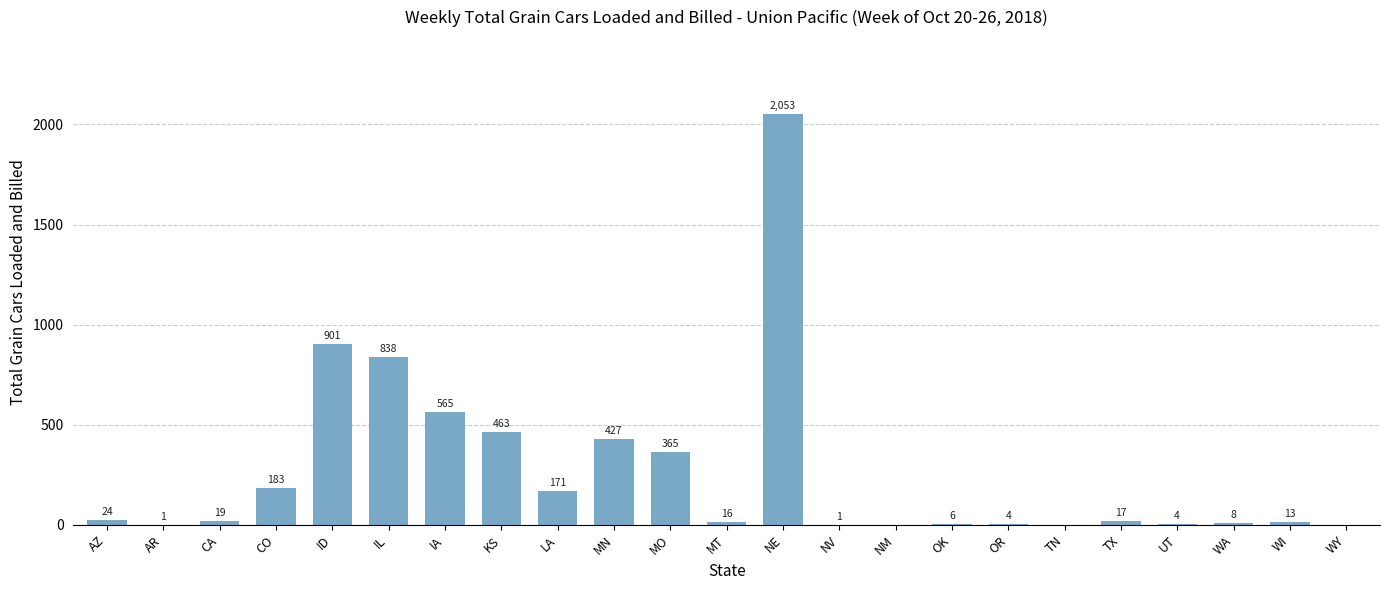

What is the approximate value at AZ?

24